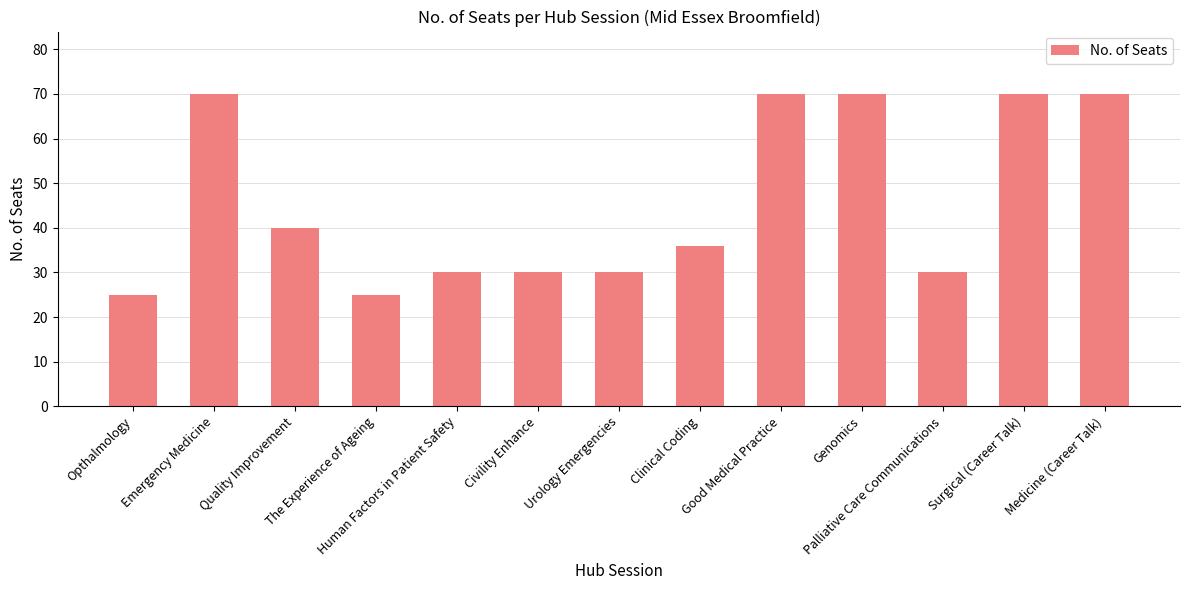

What is the value of the 11th bar from the left?

30